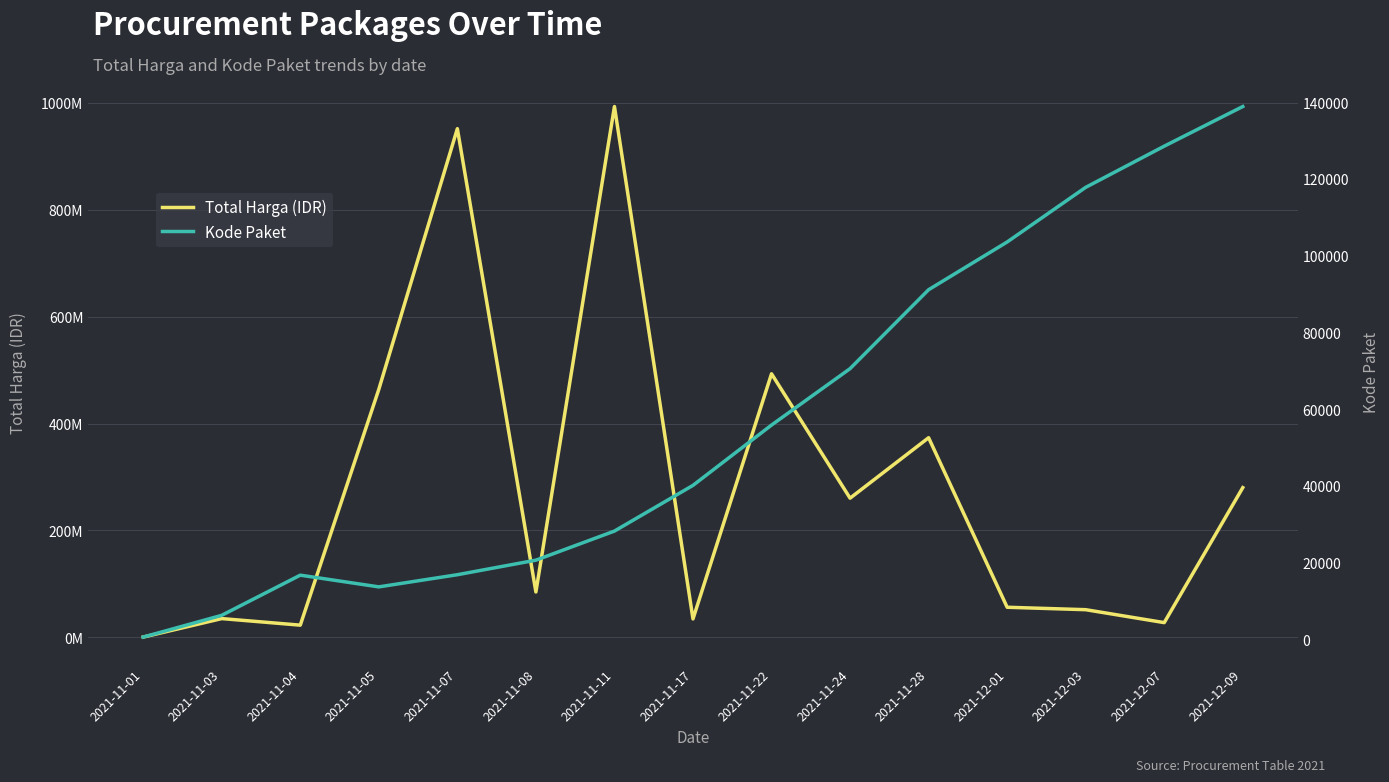

Reading left to right, list all the values displayed in this chart.

Total Harga (IDR): 346053.5	34946557.2	22673768.8	464002100.0	951733950.0	84715500.0	993153080.0	34292000.0	493000000.0	260279700.0	373404000.0	56152800.0	51601000.0	27412000.0	279985500.0
Kode Paket: 569.5	6241.7	16706.2	13652.0	16823.0	20613.5	28195.7	40112.0	55826.0	70533.7	91101.0	103541.0	117783.0	128516.0	138846.5